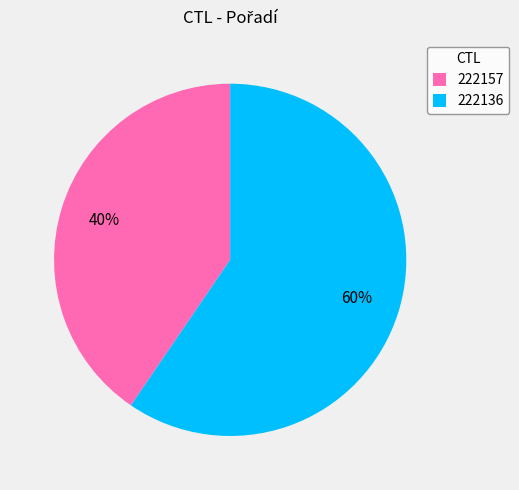

Is there any slice that represents more than half of the pie?

Yes